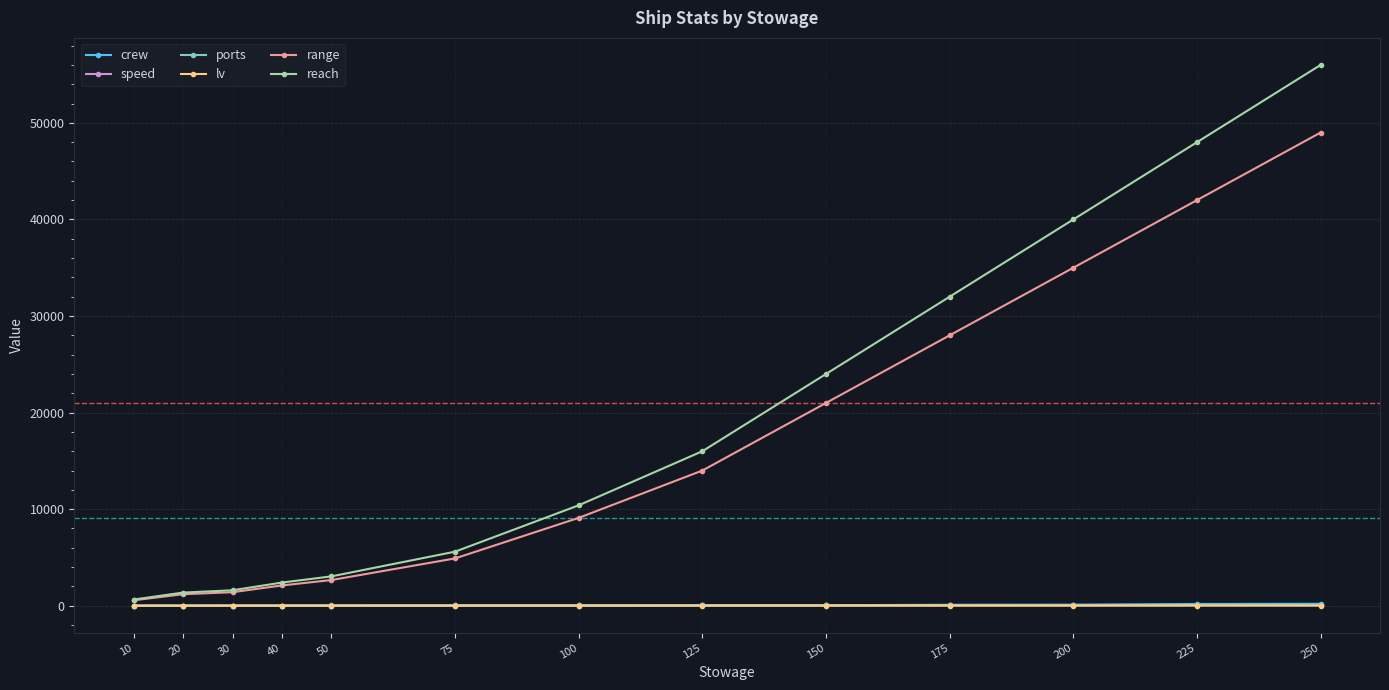

Is it true that range equals 14914 at 100?

False